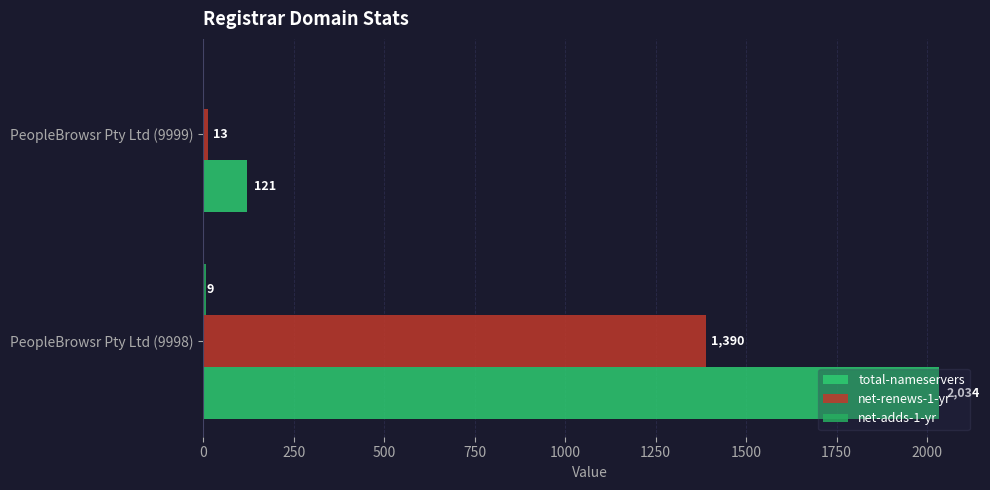

How many categories are shown in the chart?

2